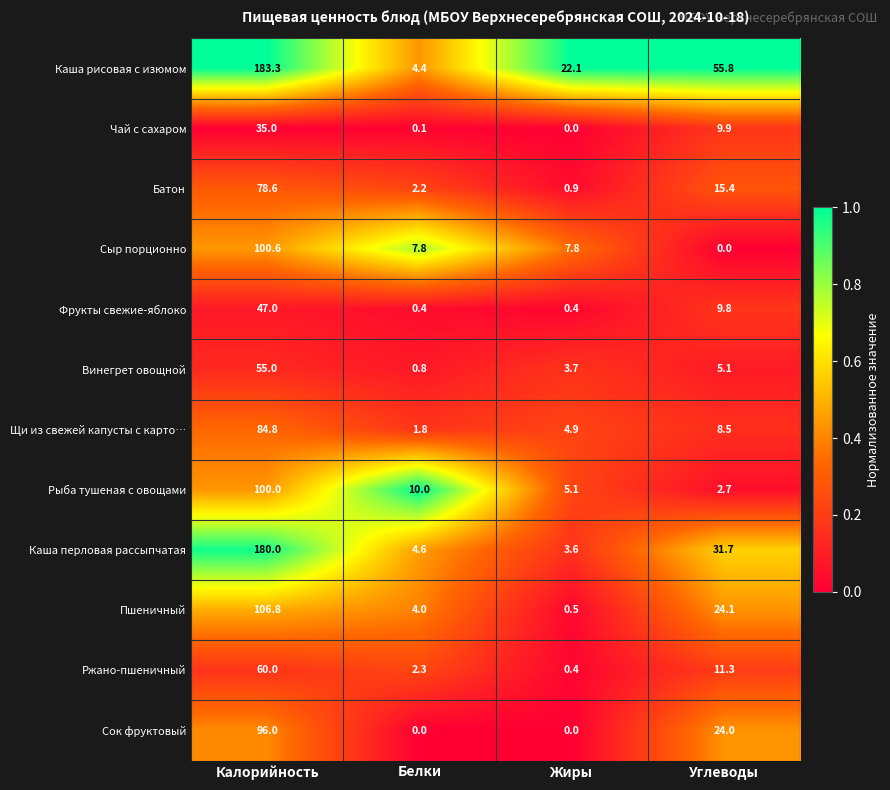

Rank the categories by Рыба тушеная с овощами value from highest to lowest.

Калорийность, Белки, Жиры, Углеводы